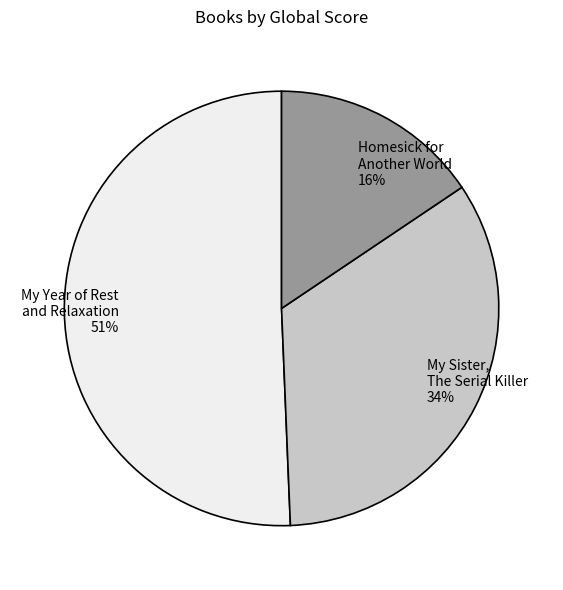

Count the number of slices in the pie.

3